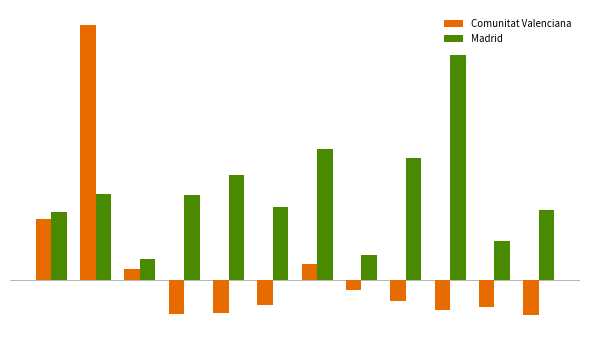

Which series has the widest spread of values?

Comunitat Valenciana